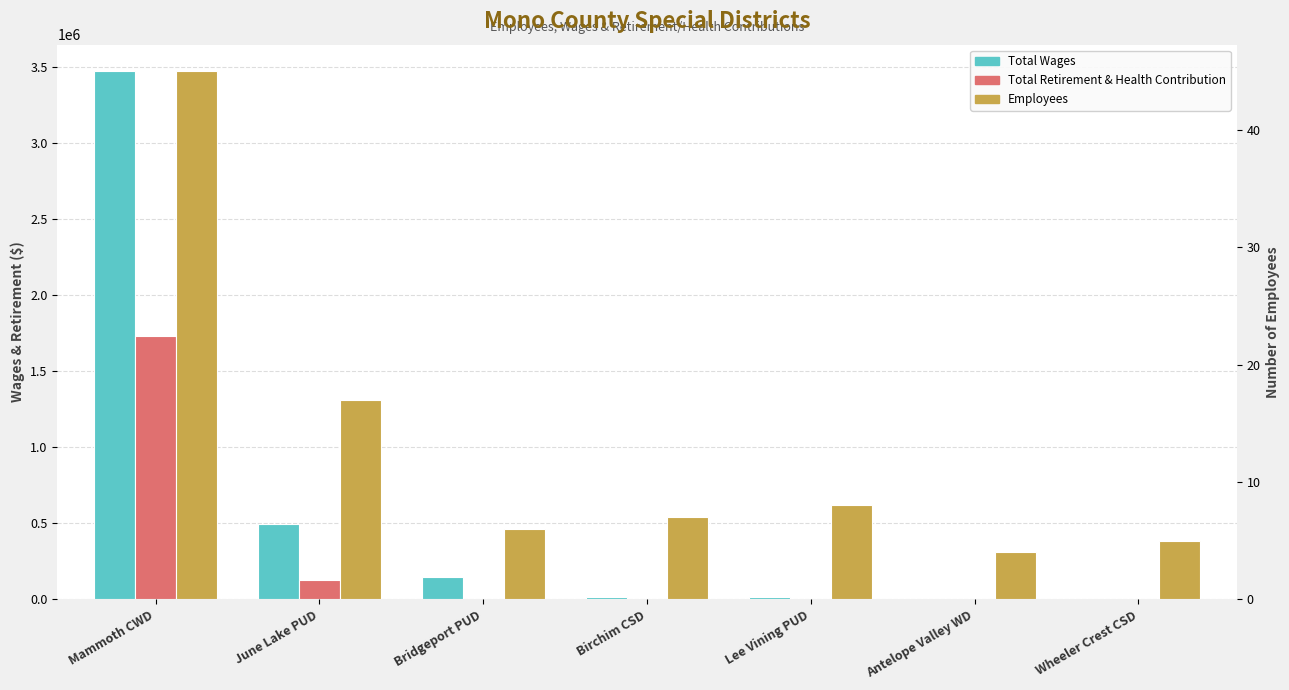

Which series has the largest total across all categories?

Total Wages